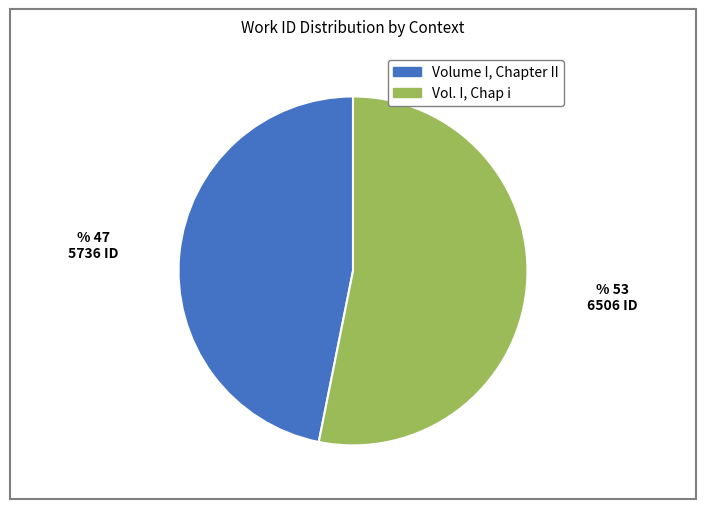

Do Vol. I, Chap i and Volume I, Chapter II together represent more than half of the pie?

Yes